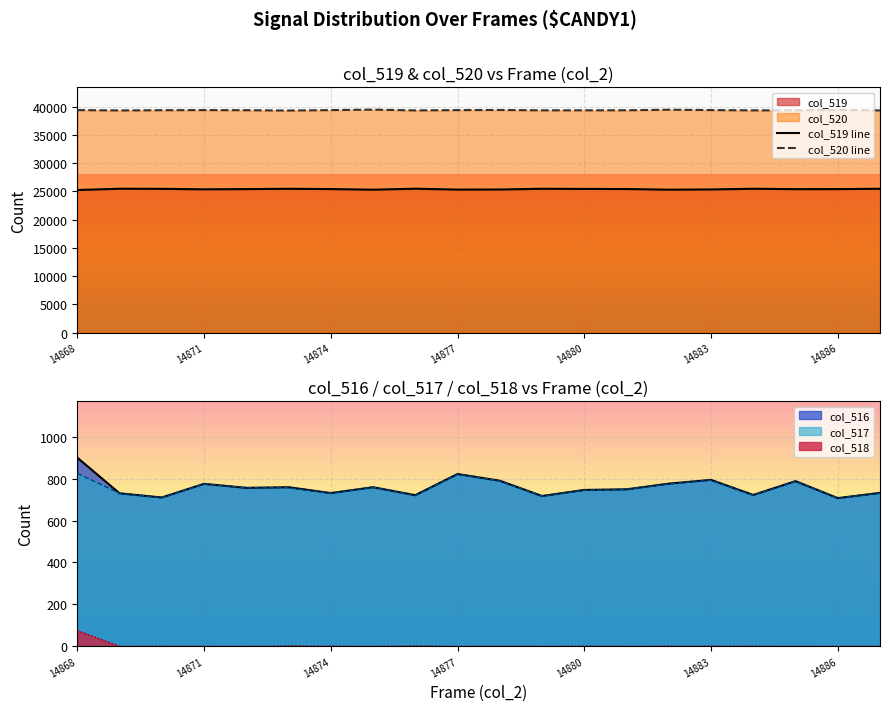

Which category has the highest value in the col_518 series?

14868